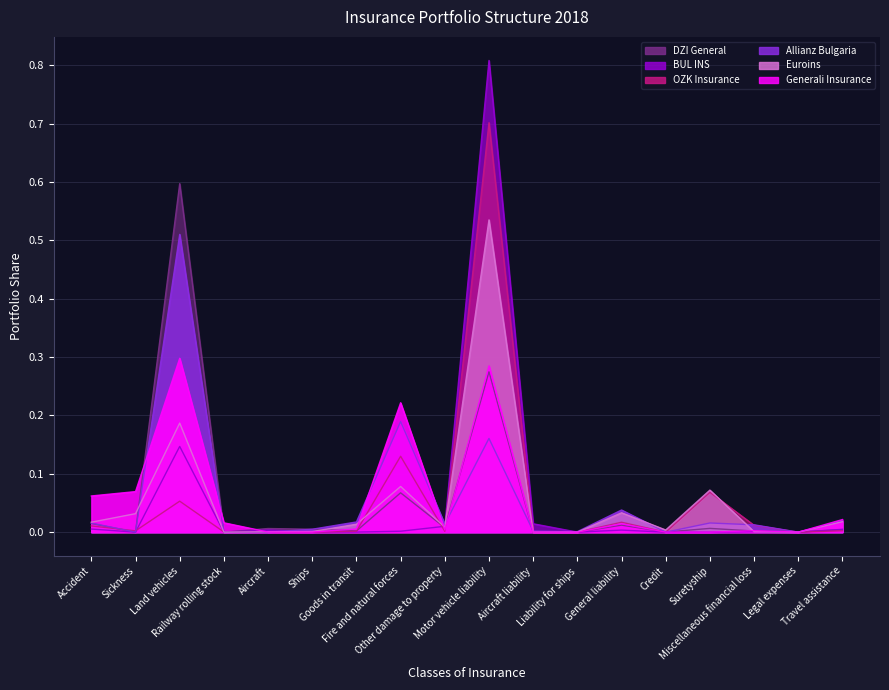

Reading left to right, what are all the values shown in this chart?

Allianz Bulgaria (col_8): 0.0	0.0	0.5	0.0	0.0	0.0	0.0	0.2	0.0	0.2	0.0	0.0	0.0	0.0	0.0	0.0	0.0	0.0
BUL INS (col_4): 0.0	0.0	0.1	0.0	0.0	0.0	0.0	0.0	0.0	0.8	0.0	0.0	0.0	0.0	0.0	0.0	0.0	0.0
Euroins (col_5): 0.0	0.0	0.2	0.0	0.0	0.0	0.0	0.1	0.0	0.5	0.0	0.0	0.0	0.0	0.1	0.0	0.0	0.0
Generali Insurance (col_7): 0.1	0.1	0.3	0.0	0.0	0.0	0.0	0.2	0.0	0.3	0.0	0.0	0.0	0.0	0.0	0.0	0.0	0.0
OZK Insurance (col_9): 0.0	0.0	0.1	0.0	0.0	0.0	0.0	0.1	0.0	0.7	0.0	0.0	0.0	0.0	0.1	0.0	0.0	0.0
DZI General (col_12): 0.0	0.0	0.6	0.0	0.0	0.0	0.0	0.1	0.0	0.3	0.0	0.0	0.0	0.0	0.0	0.0	0.0	0.0